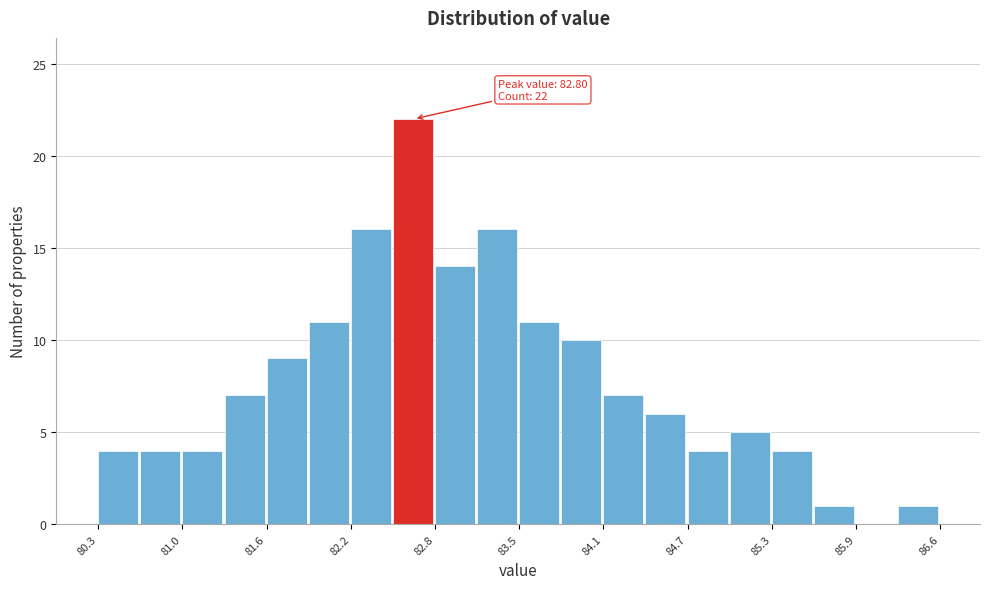

Around what value on the x-axis is the tallest bar? Give the approximate position of its centre, as read against the axis.

82.7